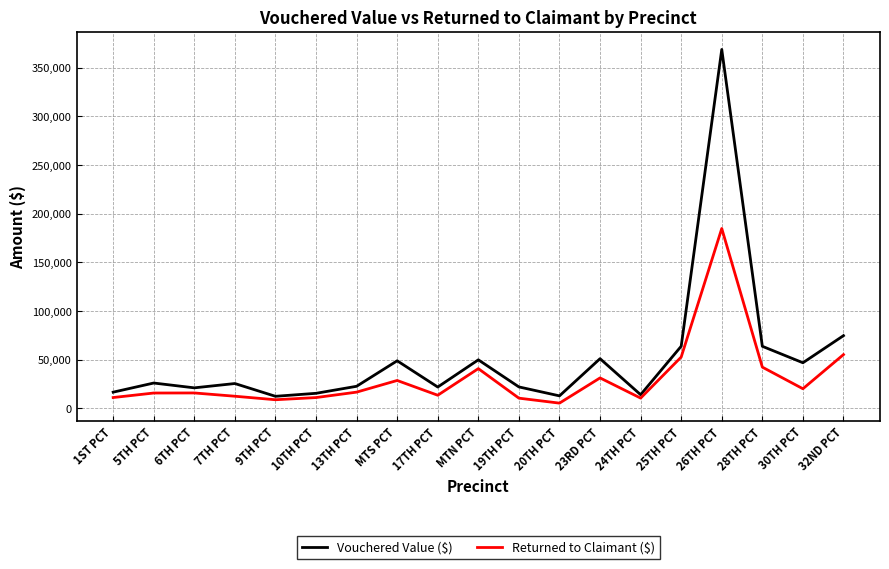

Is it true that Returned to Claimant ($) equals 184869.4 at 26TH PCT?

True